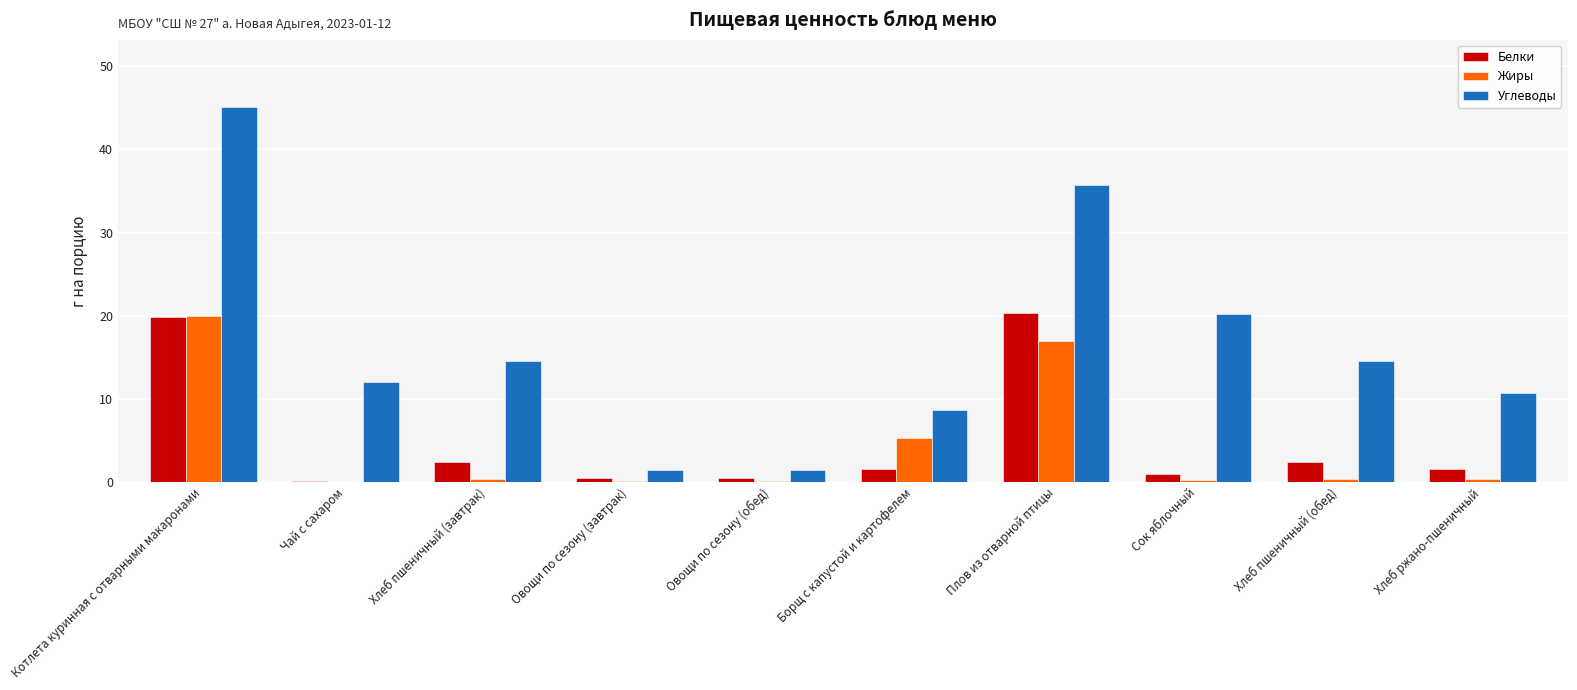

At which category is the sum across all series the highest?

Котлета куринная с отварными макаронами